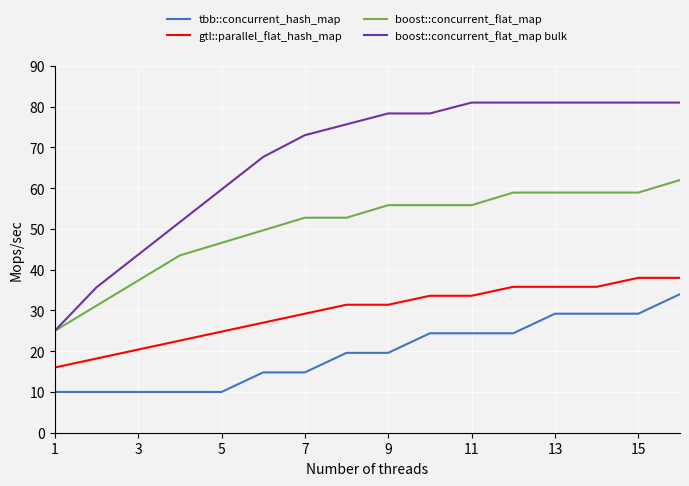

Does the chart display data point markers on the line(s)?

No